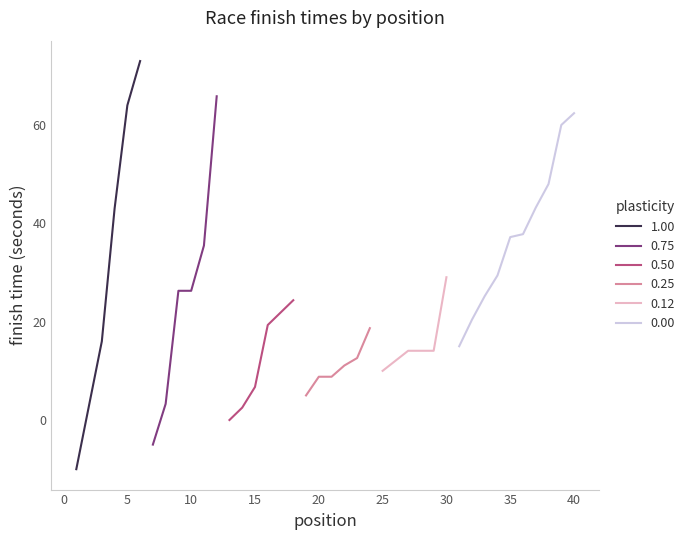

How many data points in 2 are less than 11?

10